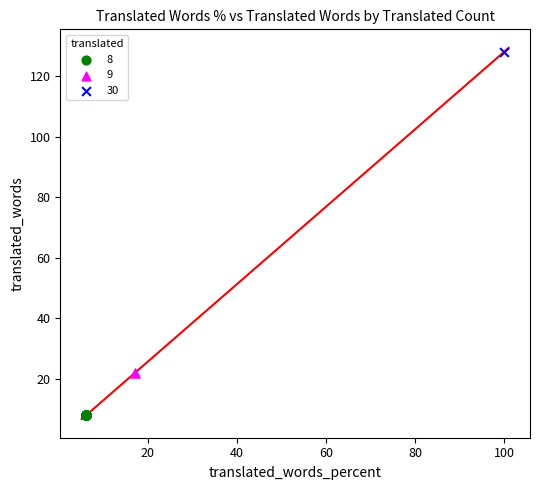

What are all the series names shown in the legend?

8, 9, 30